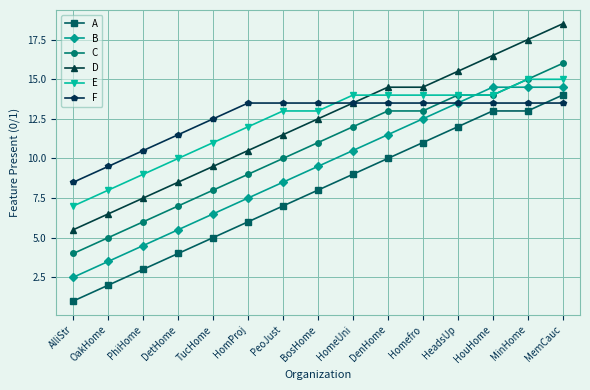

What is the difference between the highest and lowest values at PhiHome?

7.5